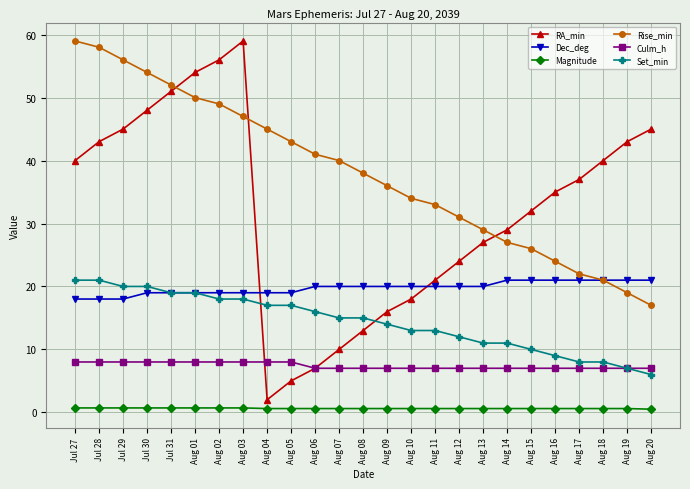

Between Aug 08 and Aug 17, which series saw the biggest shift?

RA_min